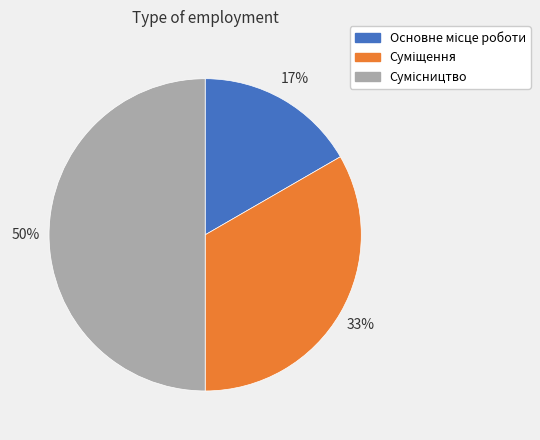

To the nearest percent, what is the difference between the largest and smallest slice percentages?

33%